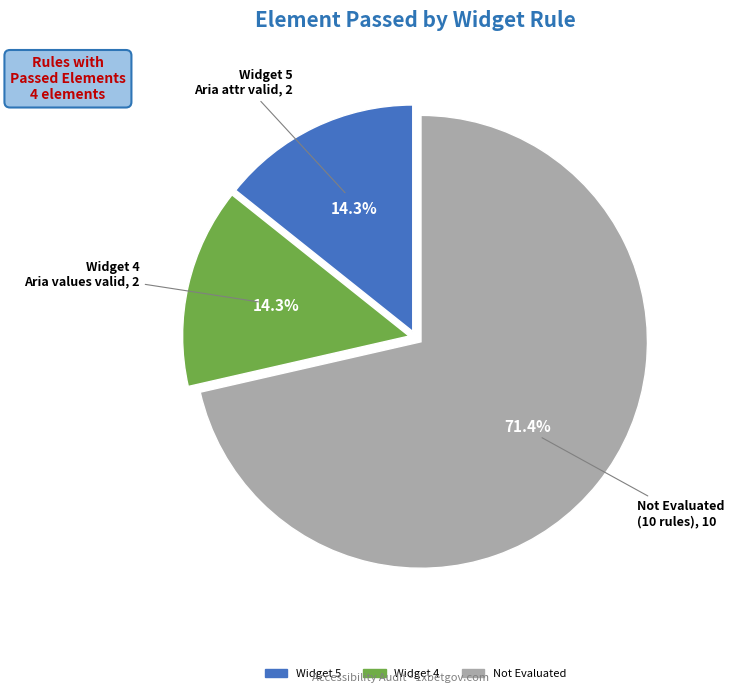

Is there any slice that represents more than half of the pie?

Yes